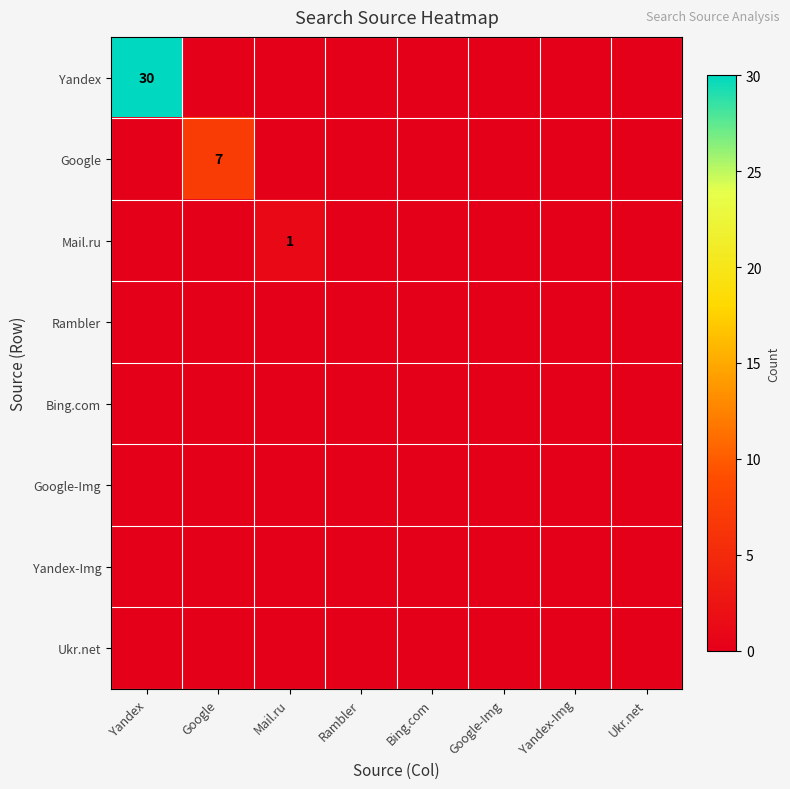

What is the difference between the maximum and minimum values in the Google series?

7